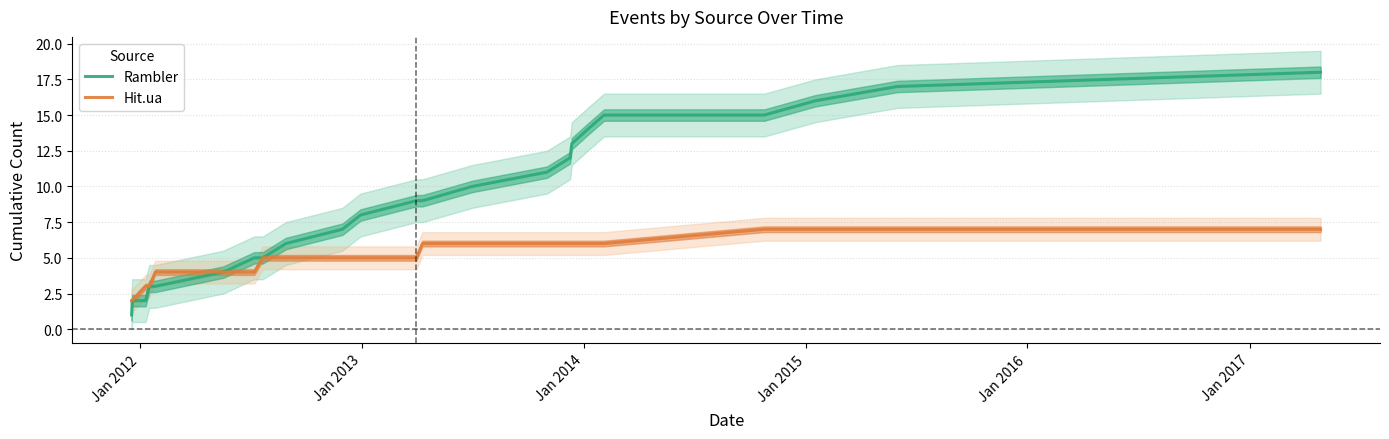

What is the highest value of the Hit.ua series?

7